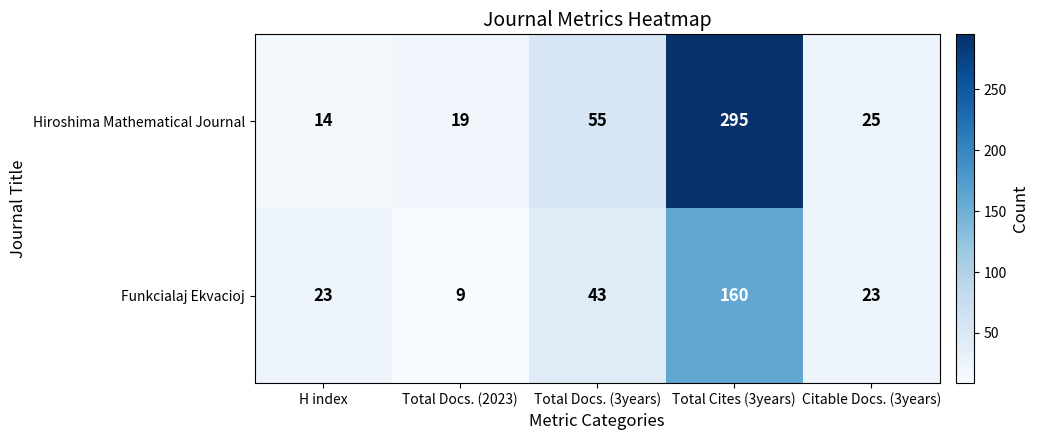

Rank the series by their average value, from lowest to highest.

Funkcialaj Ekvacioj, Hiroshima Mathematical Journal